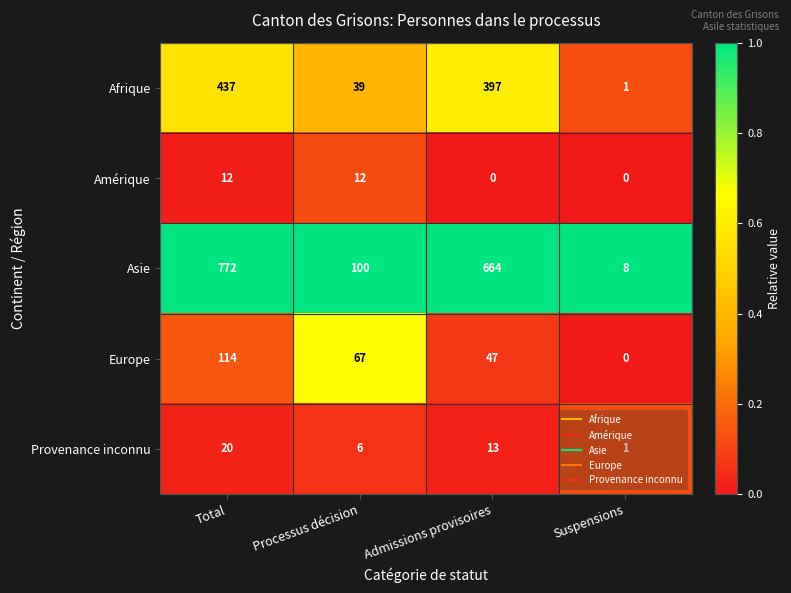

Count the Europe values in the range 47 to 114.

3